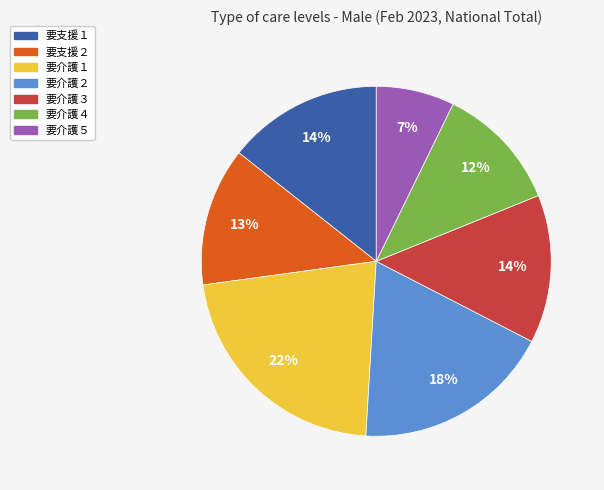

Is there any slice that represents more than half of the pie?

No